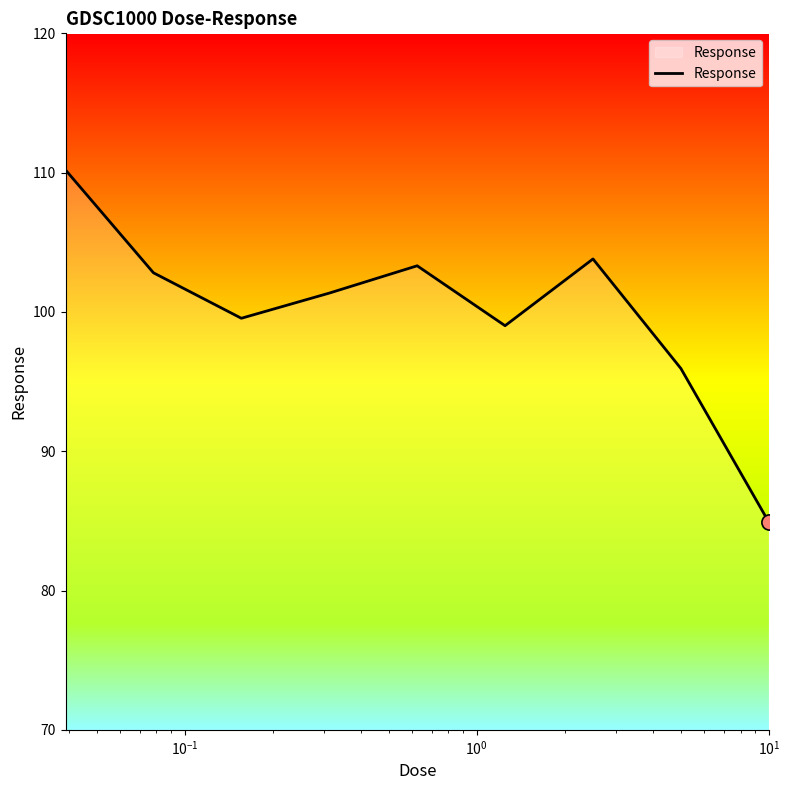

What is the difference between the maximum and minimum values?

25.3